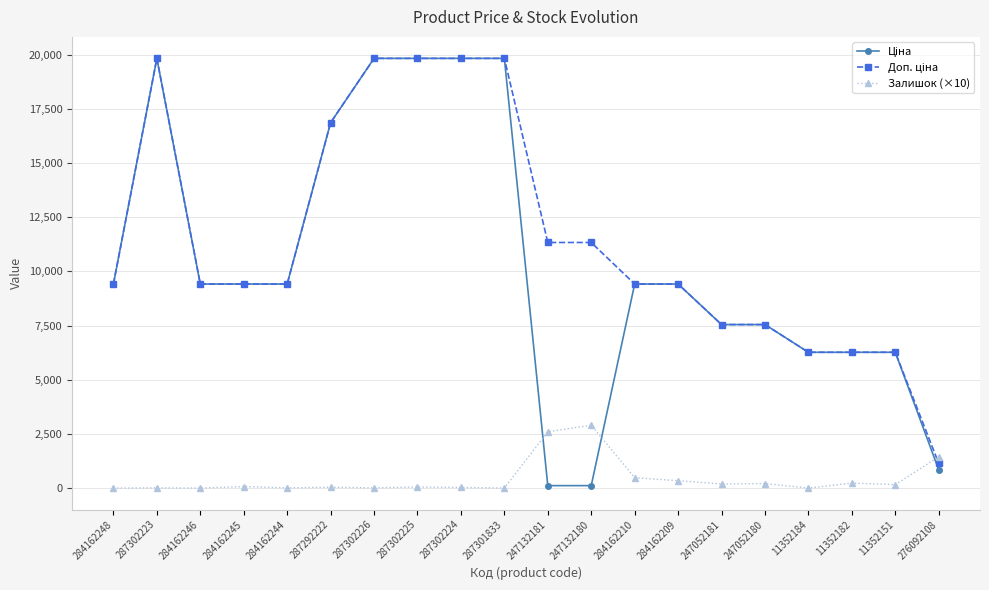

What value does the Залишок (×10) series have at 287302223?

10.0